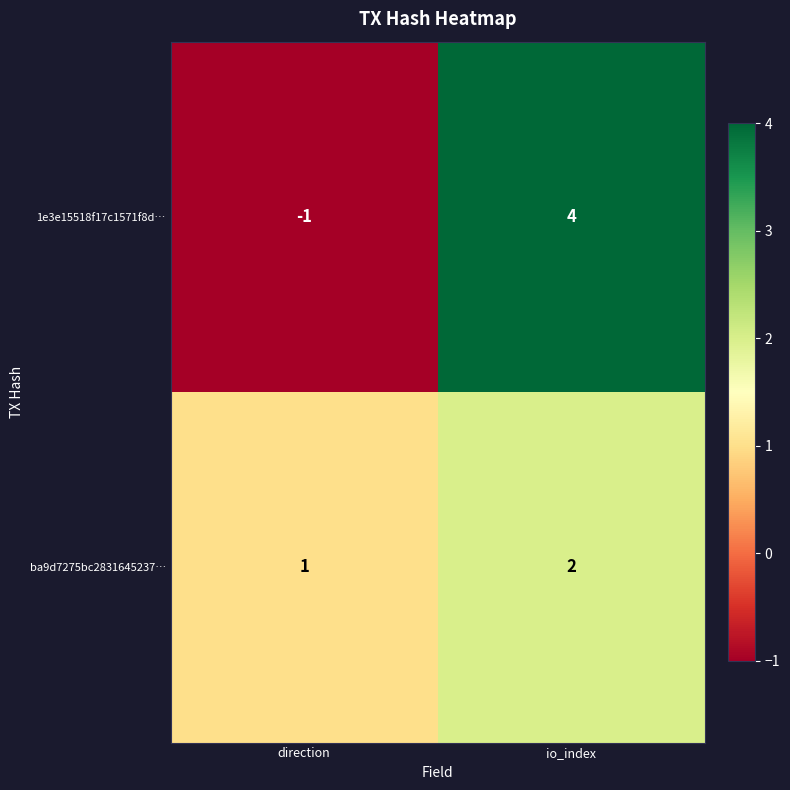

At which category is the sum across all series the highest?

io_index